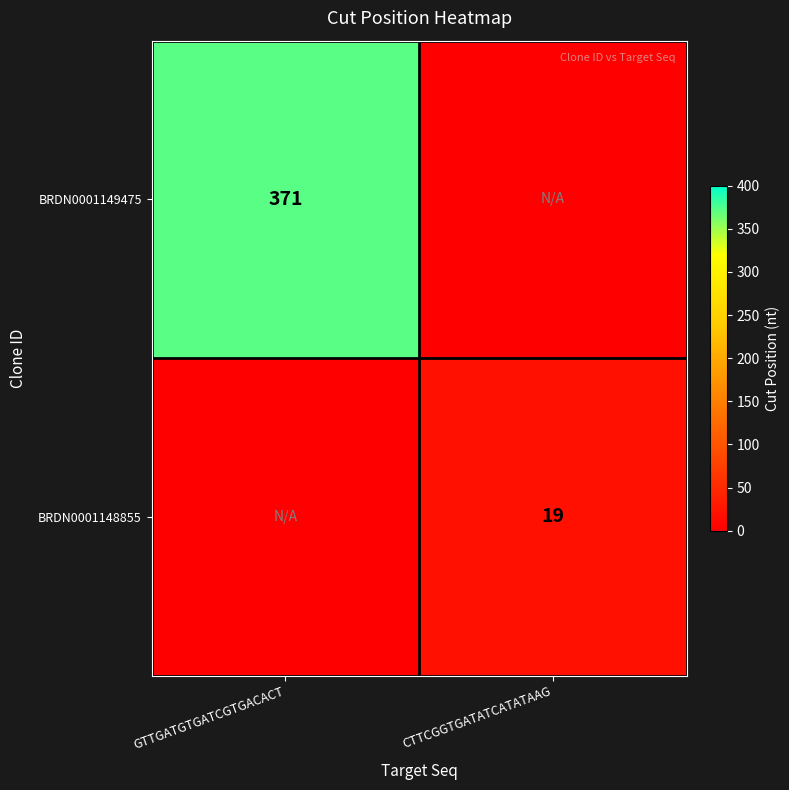

The BRDN0001148855 series shows 19 at CTTCGGTGATATCATATAAG. True or false?

True